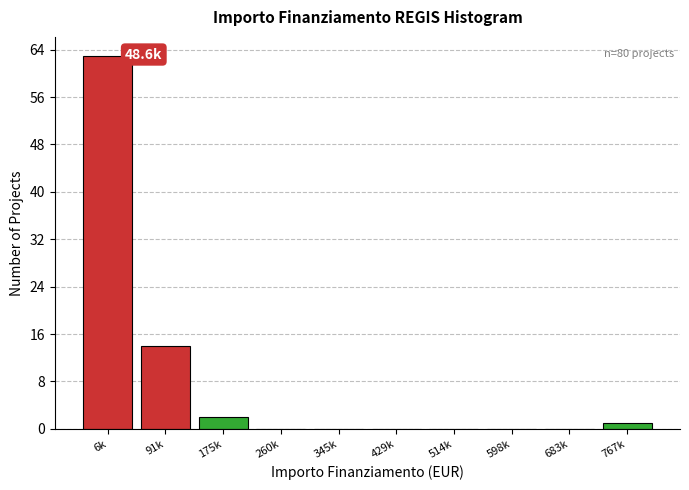

Reading left to right, extract all data points from this chart.

6k=63	91k=14	175k=2	260k=0	345k=0	429k=0	514k=0	598k=0	683k=0	767k=1